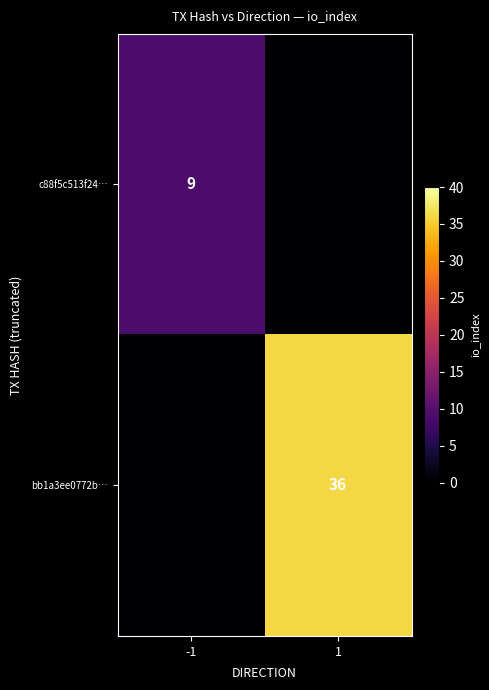

True or false: c88f5c513f24… has a value of 3 at -1.

False